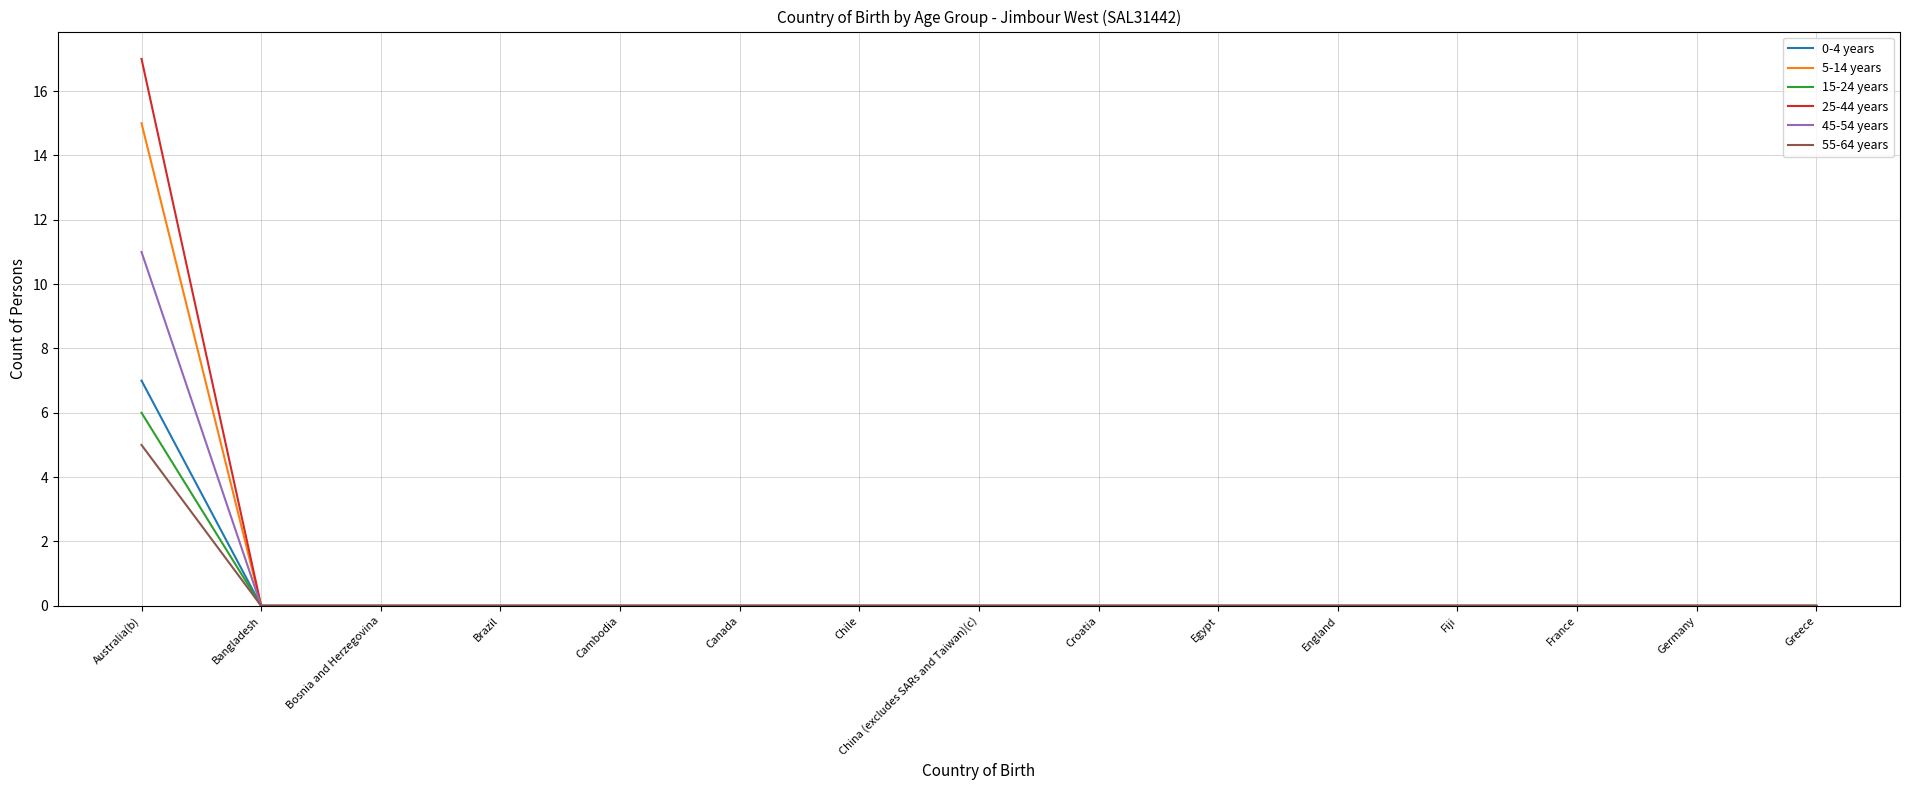

Reading left to right, what are all the values shown in this chart?

0-4 years: 7	0	0	0	0	0	0	0	0	0	0	0	0	0	0
5-14 years: 15	0	0	0	0	0	0	0	0	0	0	0	0	0	0
15-24 years: 6	0	0	0	0	0	0	0	0	0	0	0	0	0	0
25-44 years: 17	0	0	0	0	0	0	0	0	0	0	0	0	0	0
45-54 years: 11	0	0	0	0	0	0	0	0	0	0	0	0	0	0
55-64 years: 5	0	0	0	0	0	0	0	0	0	0	0	0	0	0